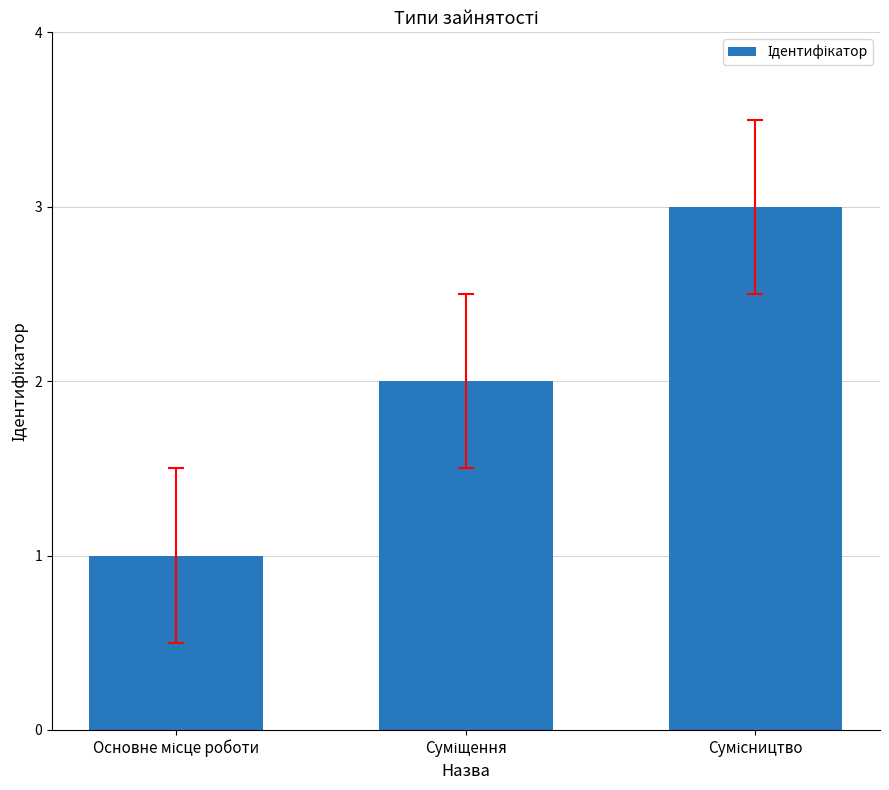

What is the maximum value shown in the chart?

3